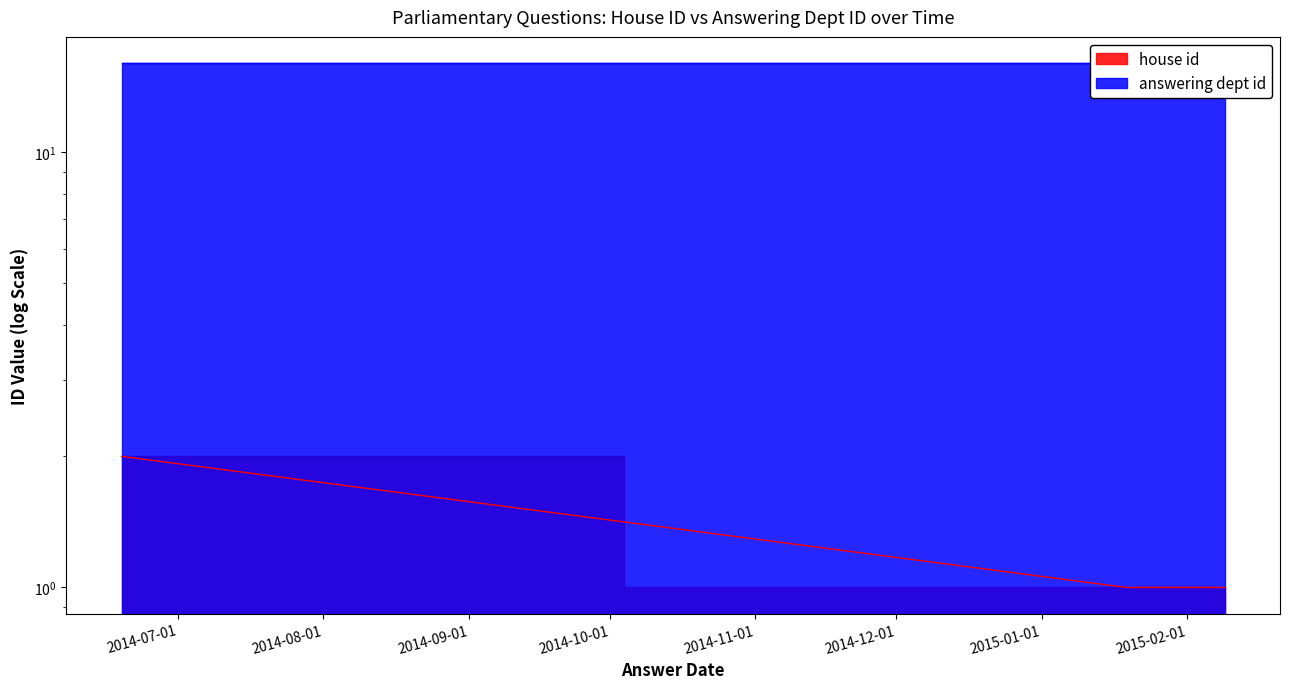

What value does the data have at 2015-01-19?

1